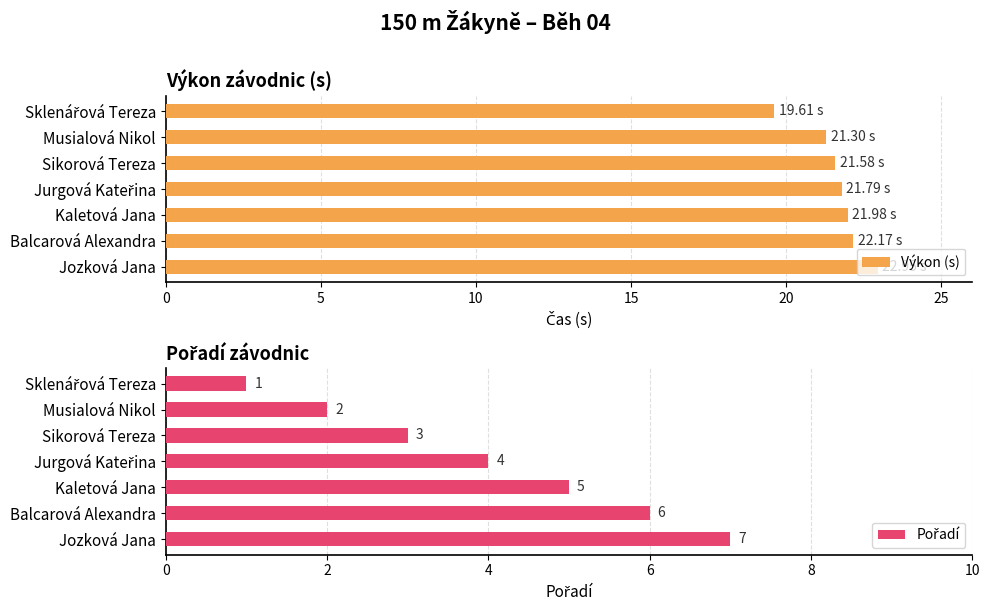

The Výkon (s) series shows 22.0 at Kaletová Jana. True or false?

True